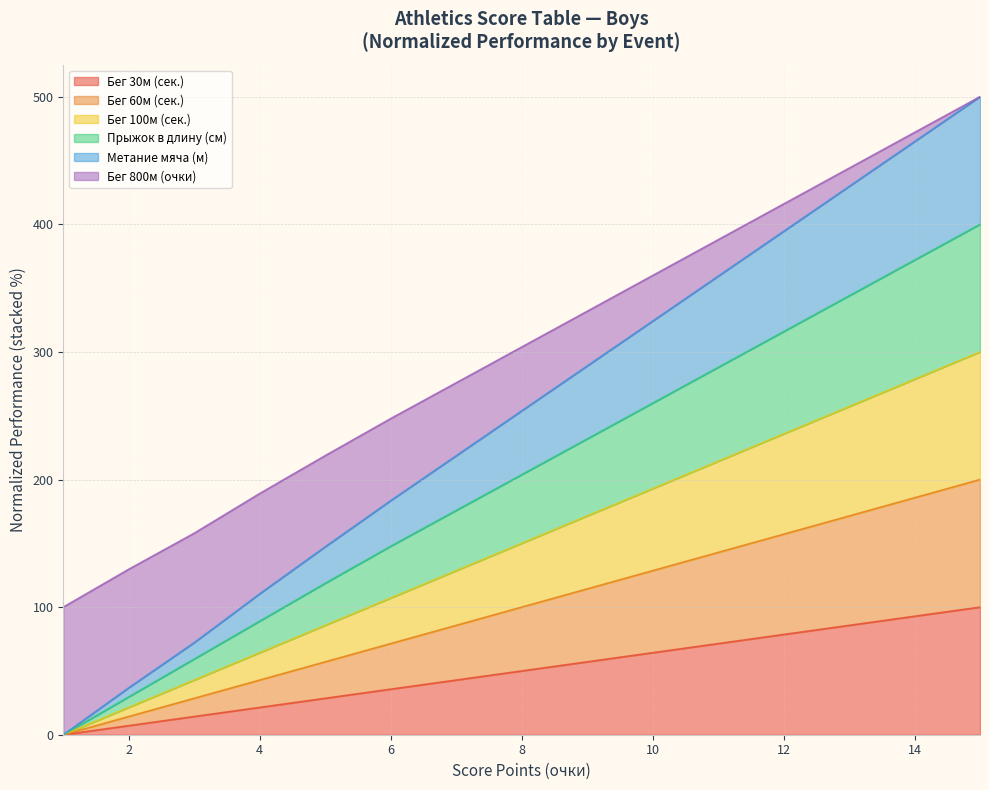

At which label does metanie reach its peak?

15